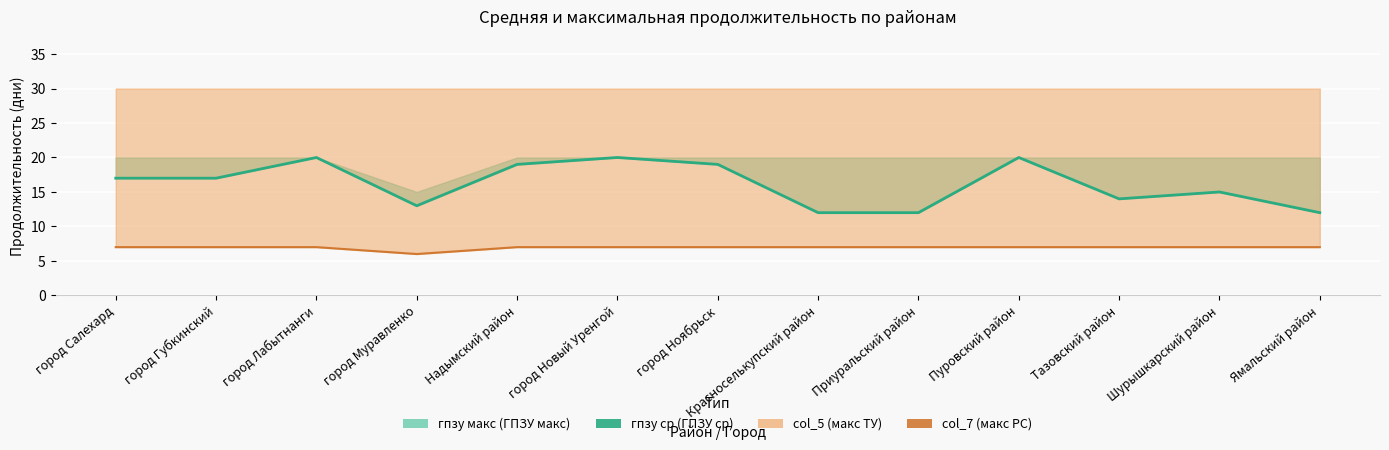

What is the sum of all гпзу ср (ГПЗУ ср) values?

210